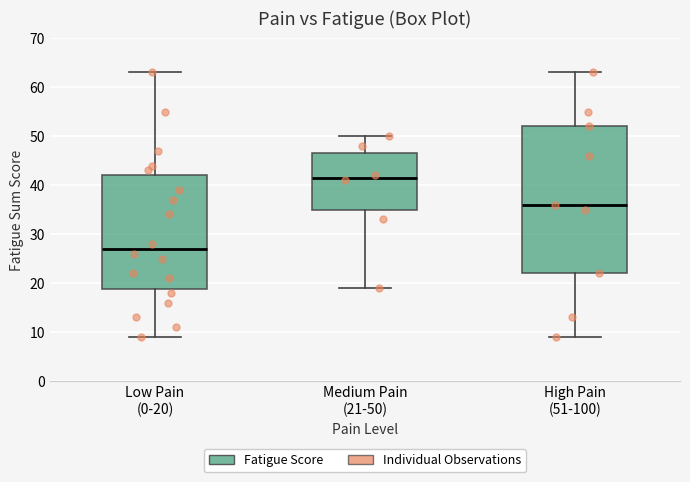

Reading left to right, read every box against the y-axis: the position of its median line, the range the box covers, and the ends of its whiskers. The values are not printed on the chart, so give them approximately, as read against the axis.

Low Pain (0-20): median 27, box 19 to 42, whiskers 9 to 63
Medium Pain (21-50): median 42, box 35 to 47, whiskers 19 to 50
High Pain (51-100): median 36, box 22 to 52, whiskers 9 to 63